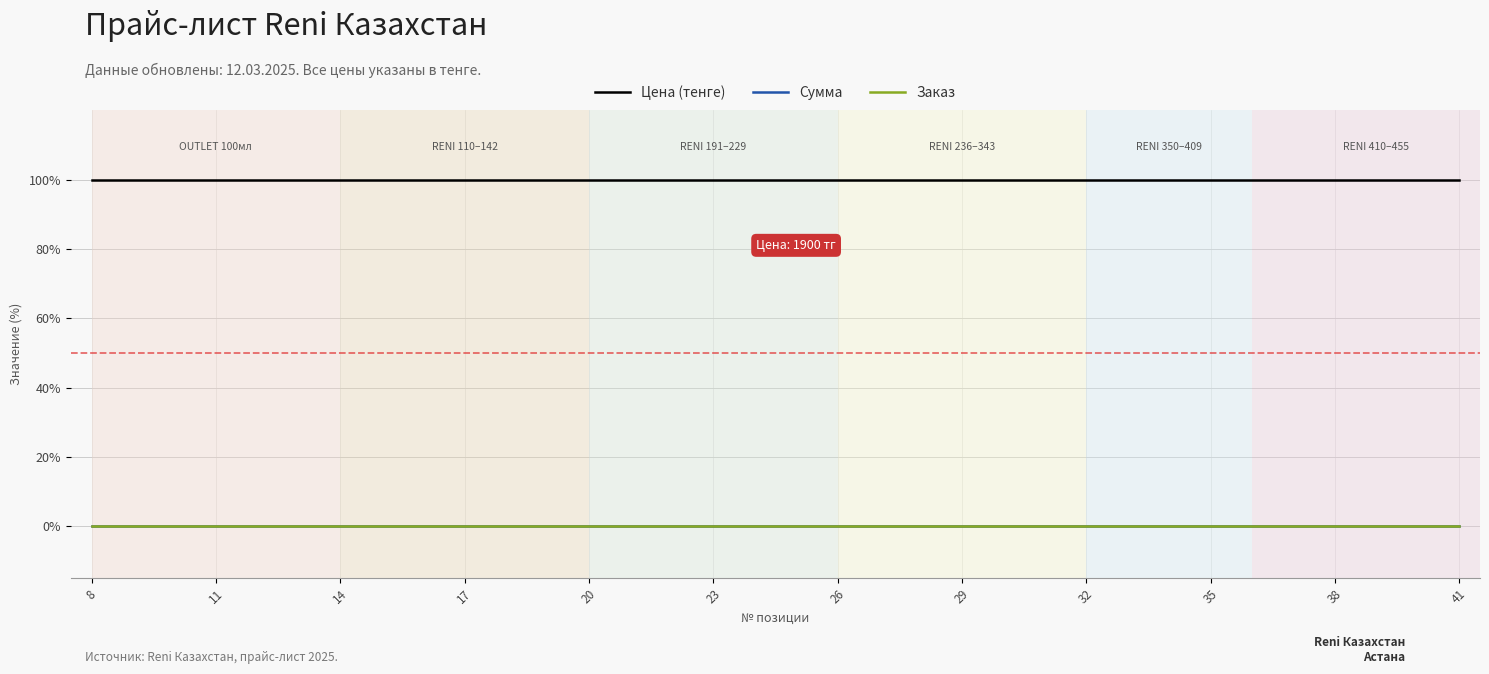

Is this an area chart (filled region under the line)?

No